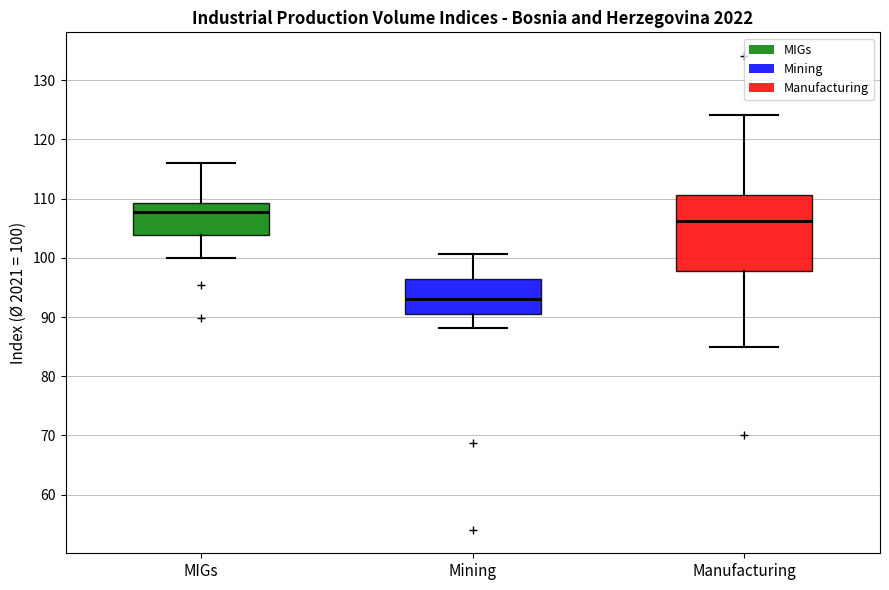

Where does the lower whisker of the box for MIGs end on the y-axis? The values are not printed on the chart, so give them approximately, as read against the axis.

100